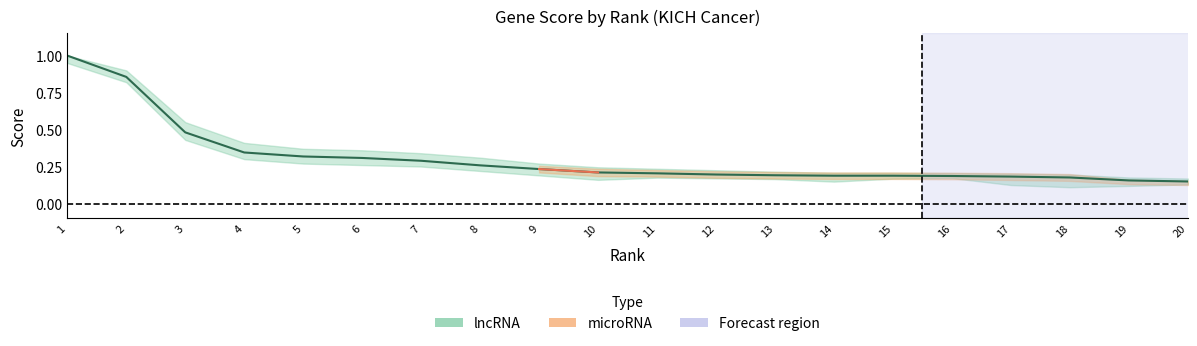

True or false: all_scores and lncRNA cross at least once.

False